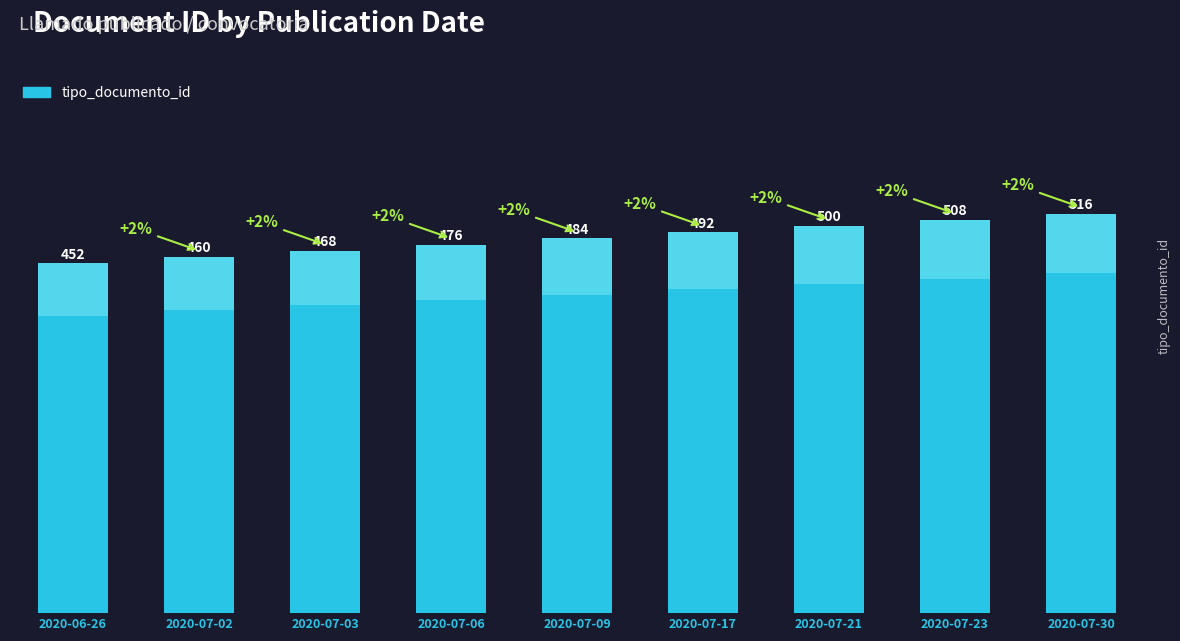

Reading right to left, list all the values displayed in this chart.

2020-07-30=516	2020-07-23=508	2020-07-21=500	2020-07-17=492	2020-07-09=484	2020-07-06=476	2020-07-03=468	2020-07-02=460	2020-06-26=452